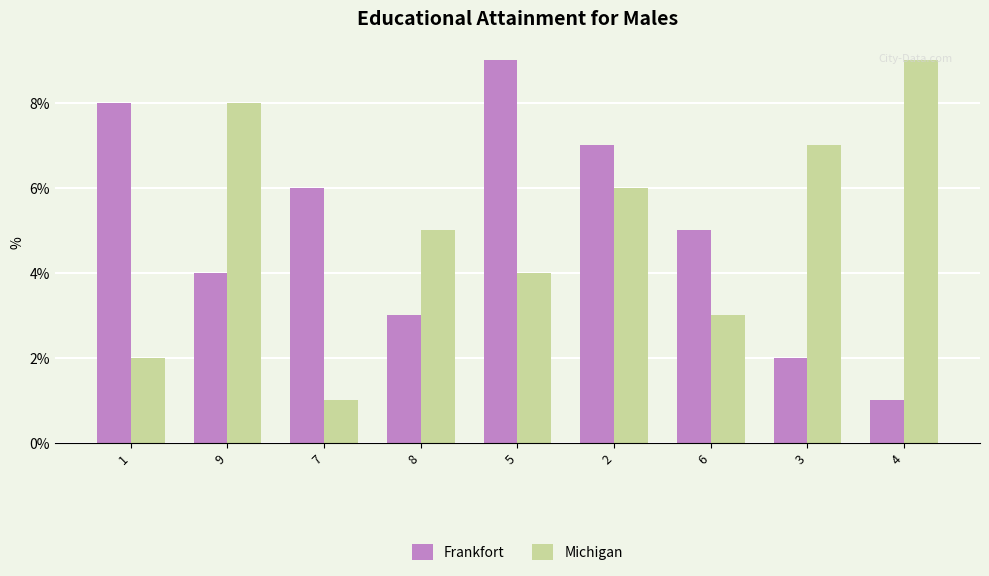

How many bars are there in each group?

2